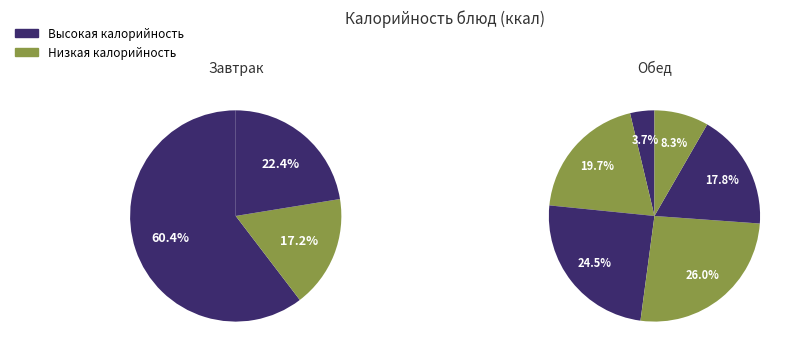

How many segments does this pie chart have?

9